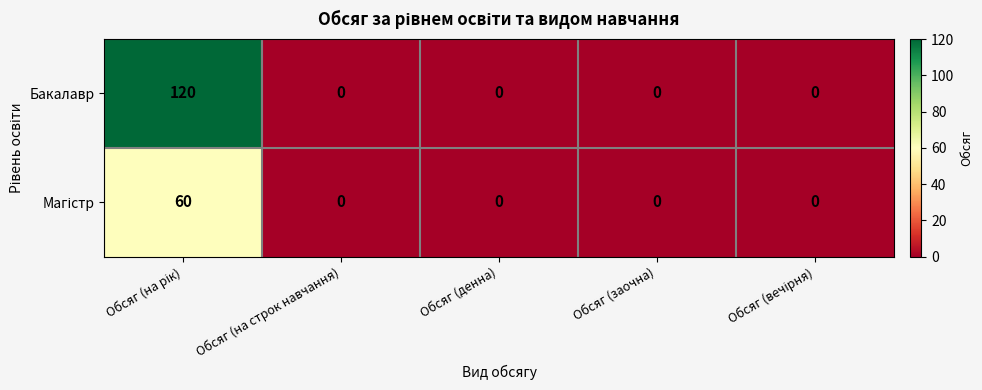

True or false: Бакалавр has a value of -81 at Обсяг (заочна).

False